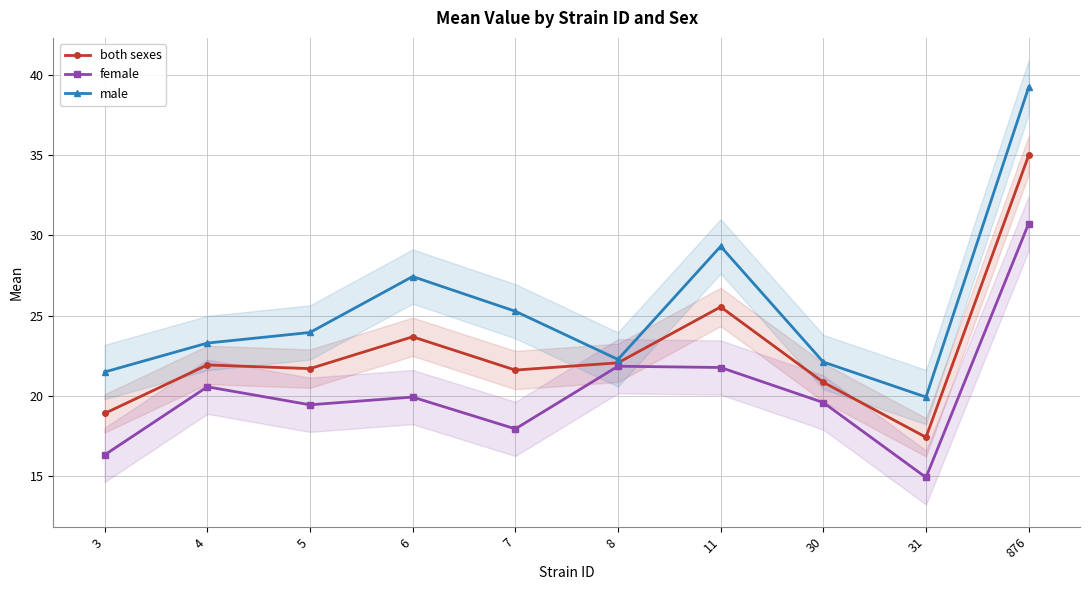

Which series has the largest total across all categories?

male